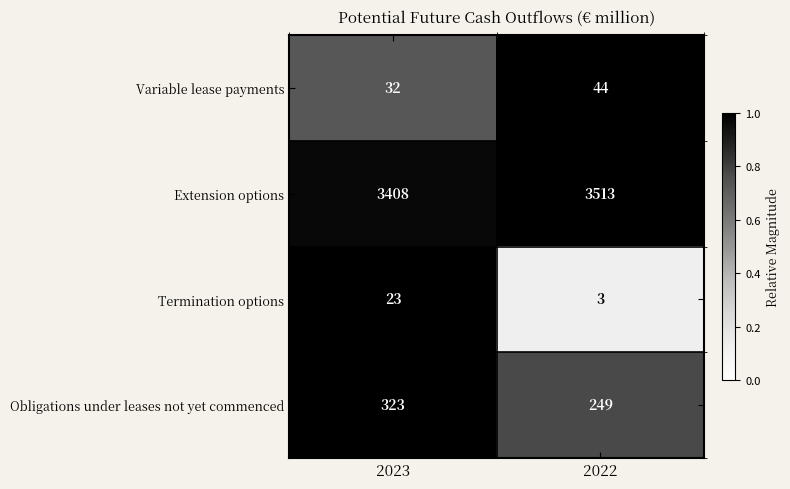

Reading left to right, list all the values displayed in this chart.

Variable lease payments: 32	44
Extension options: 3408	3513
Termination options: 23	3
Obligations under leases not yet commenced: 323	249